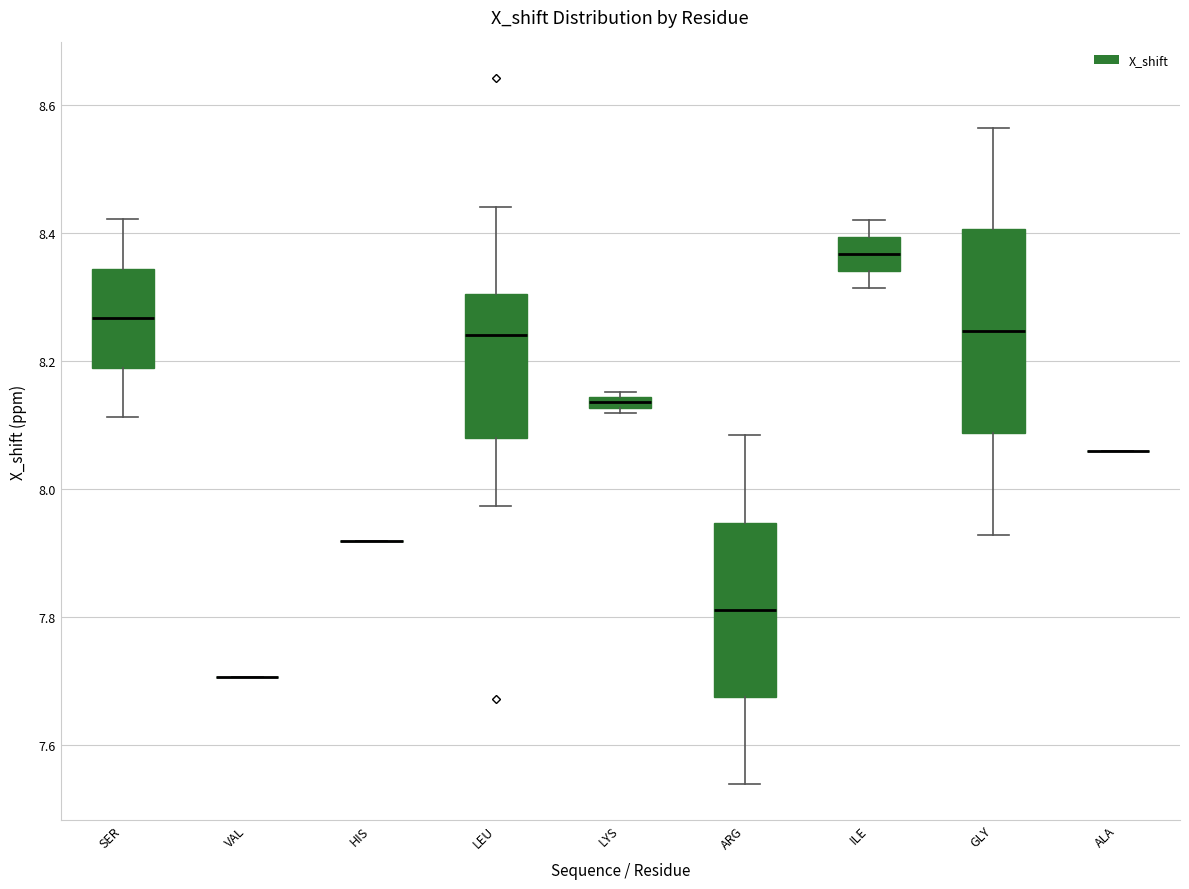

Where does the upper whisker of the box for ARG end on the y-axis? The values are not printed on the chart, so give them approximately, as read against the axis.

8.08